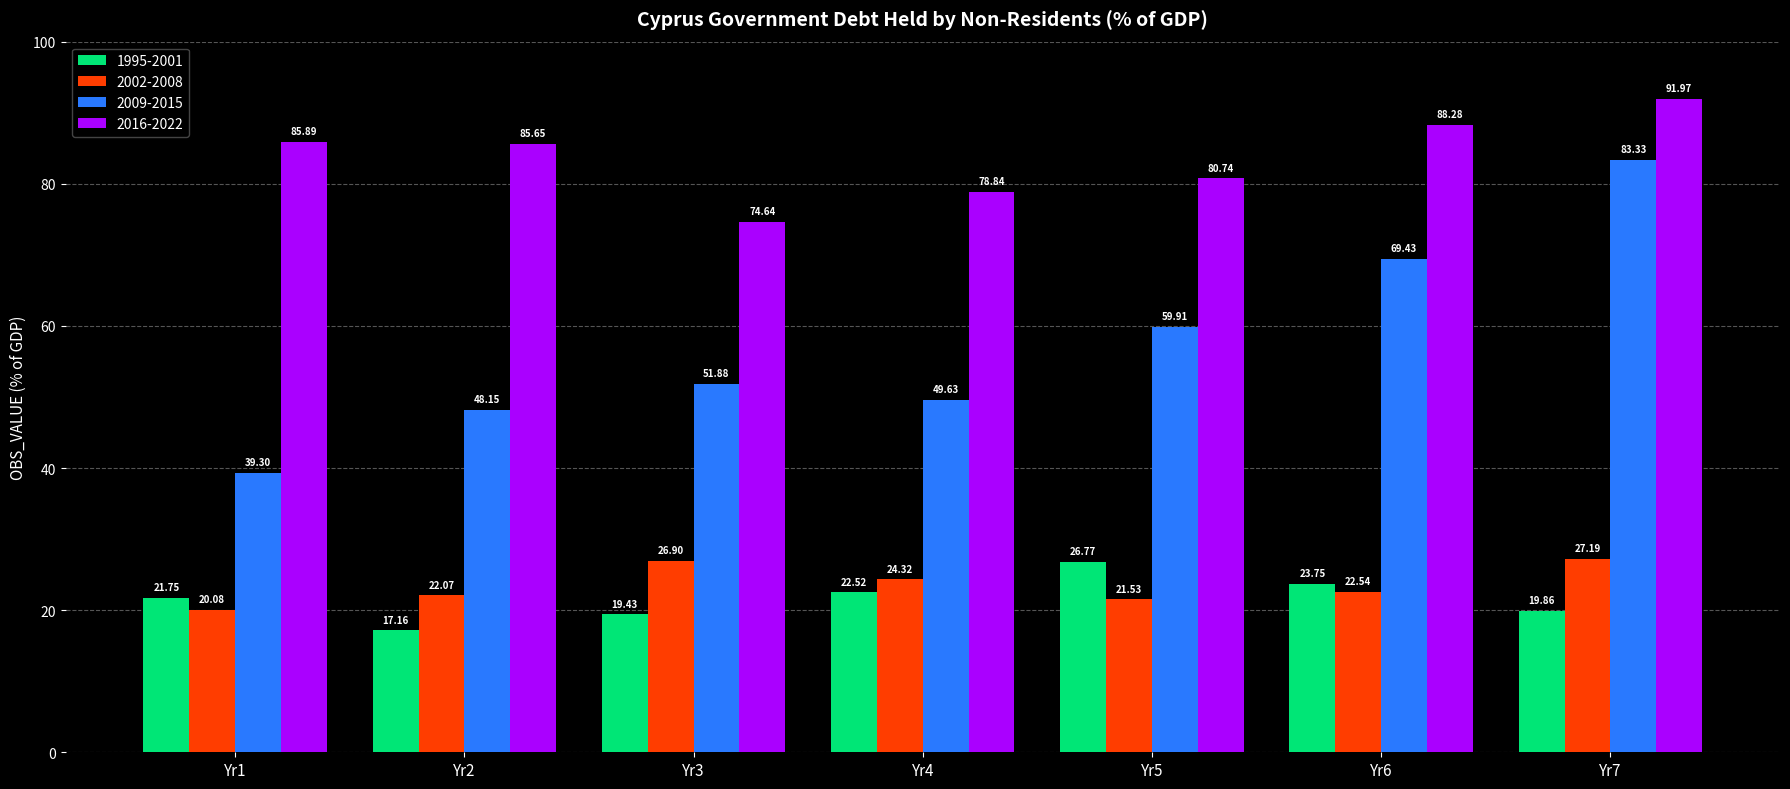

Which label corresponds to the largest value in the chart?

Yr7